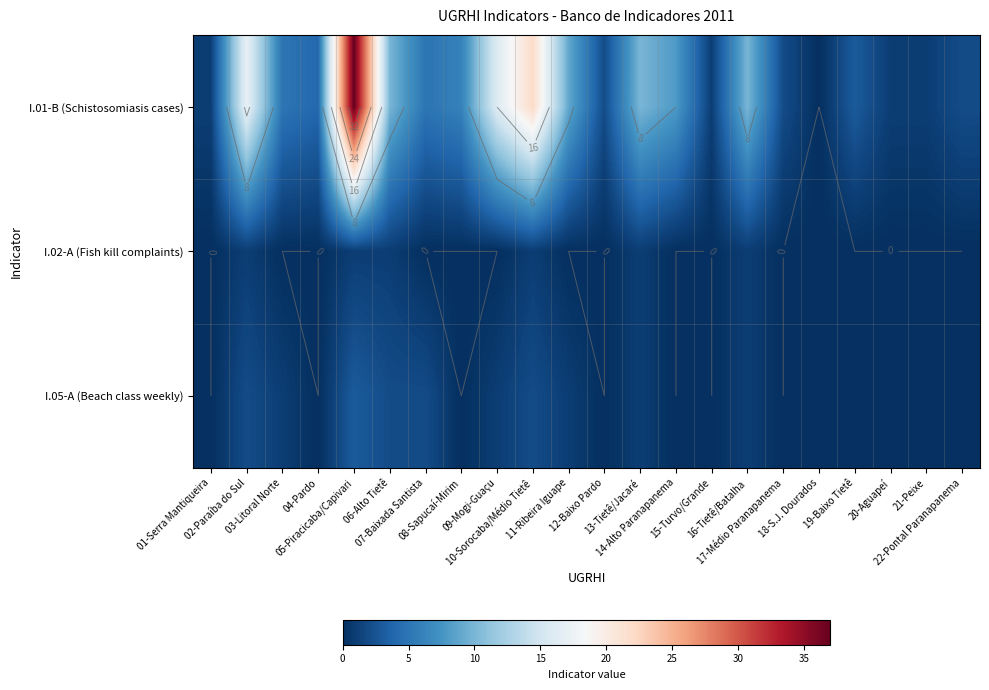

How many series are shown in this chart?

3